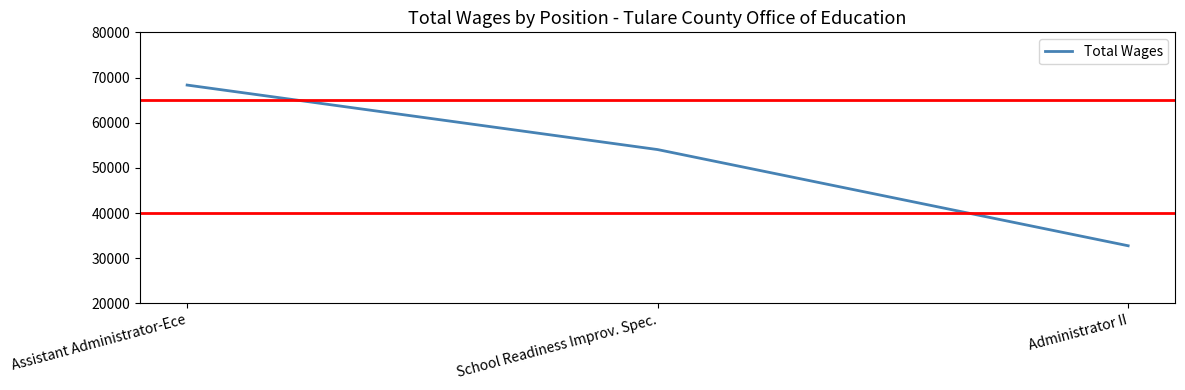

Reading right to left, transcribe all the data shown in this chart.

32759	54049	68329